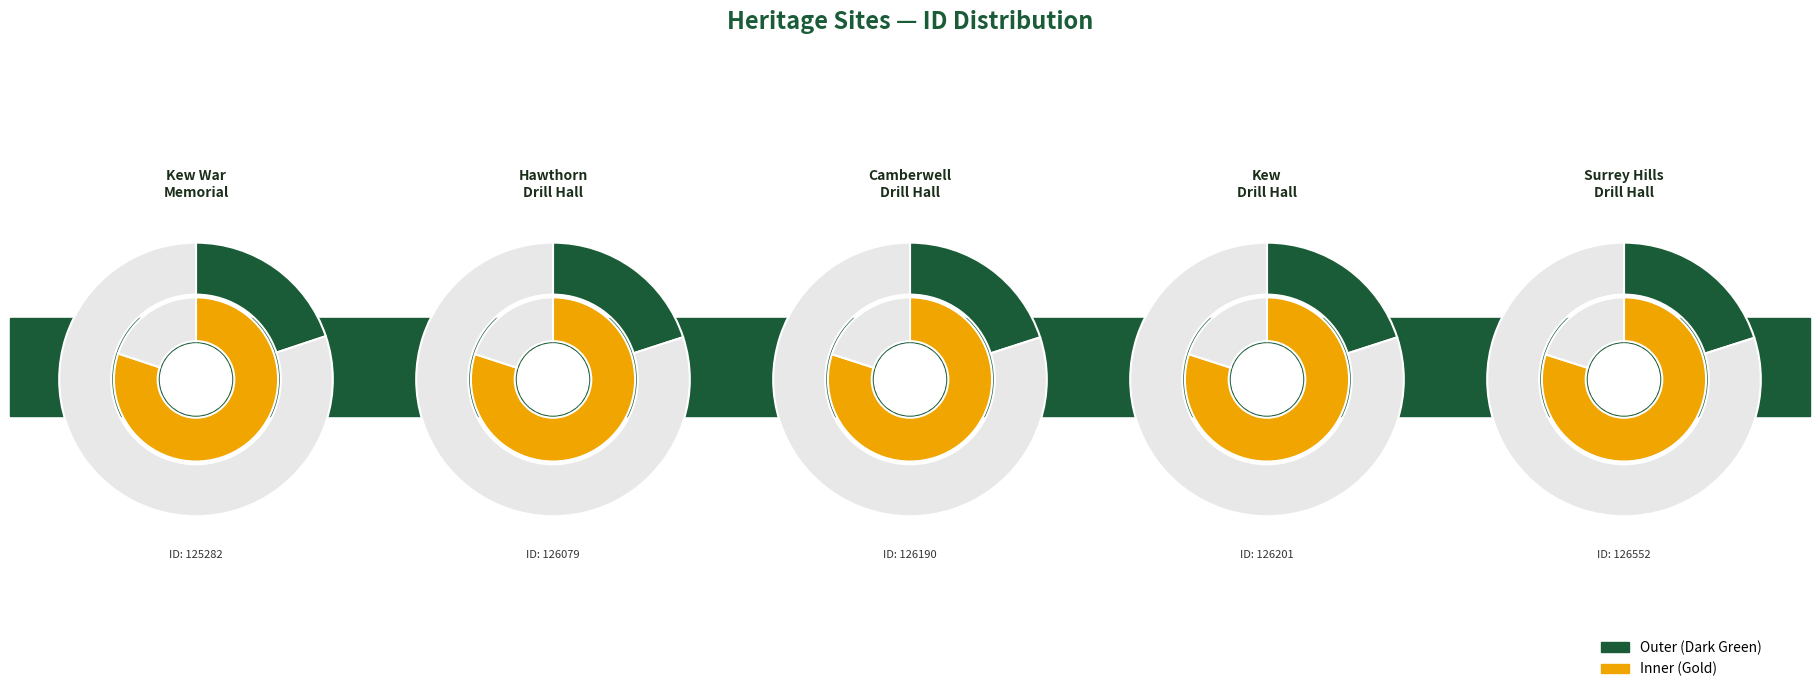

How many slices are in this pie chart?

5